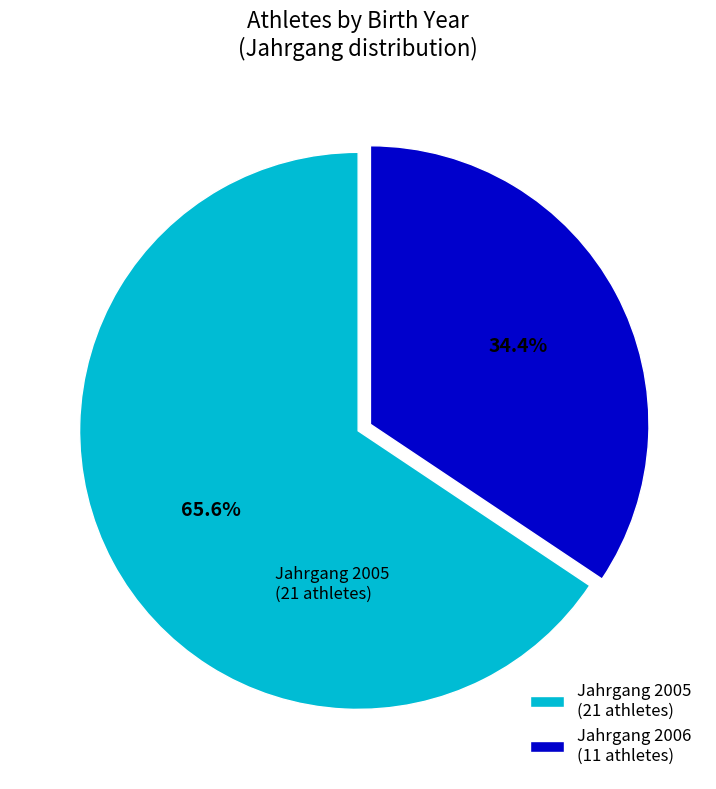

What is the largest slice in the pie chart?

Jahrgang 2005 (21 athletes)